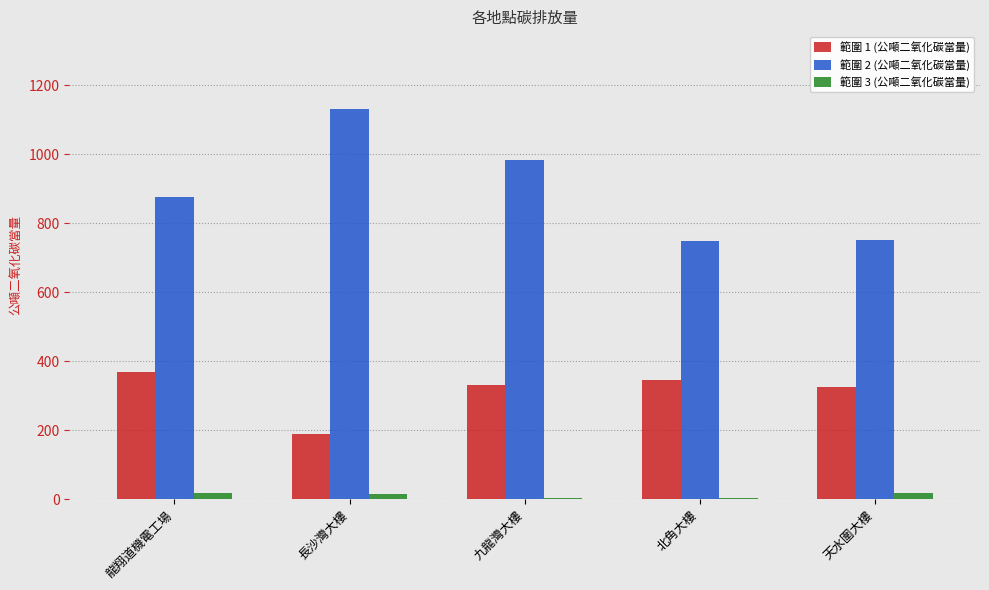

How many categories are shown in the chart?

5